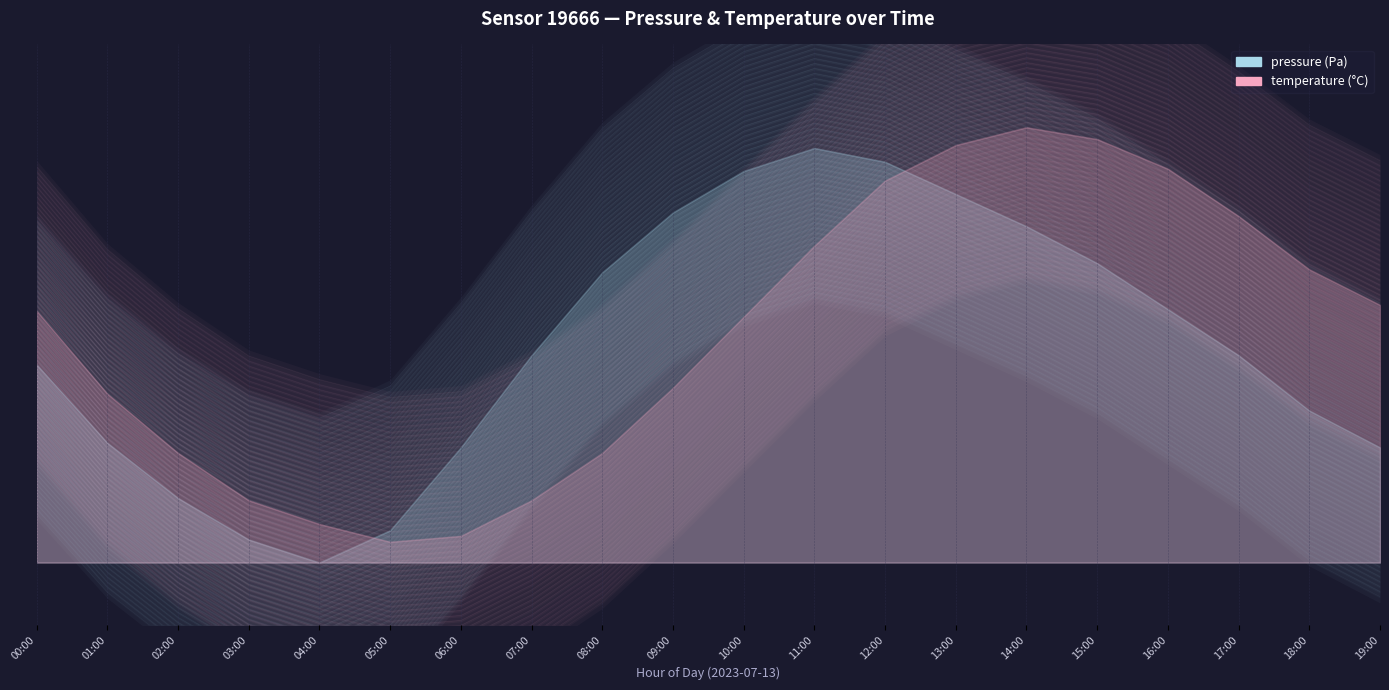

What is the total value across all series at 12:00?

1.2